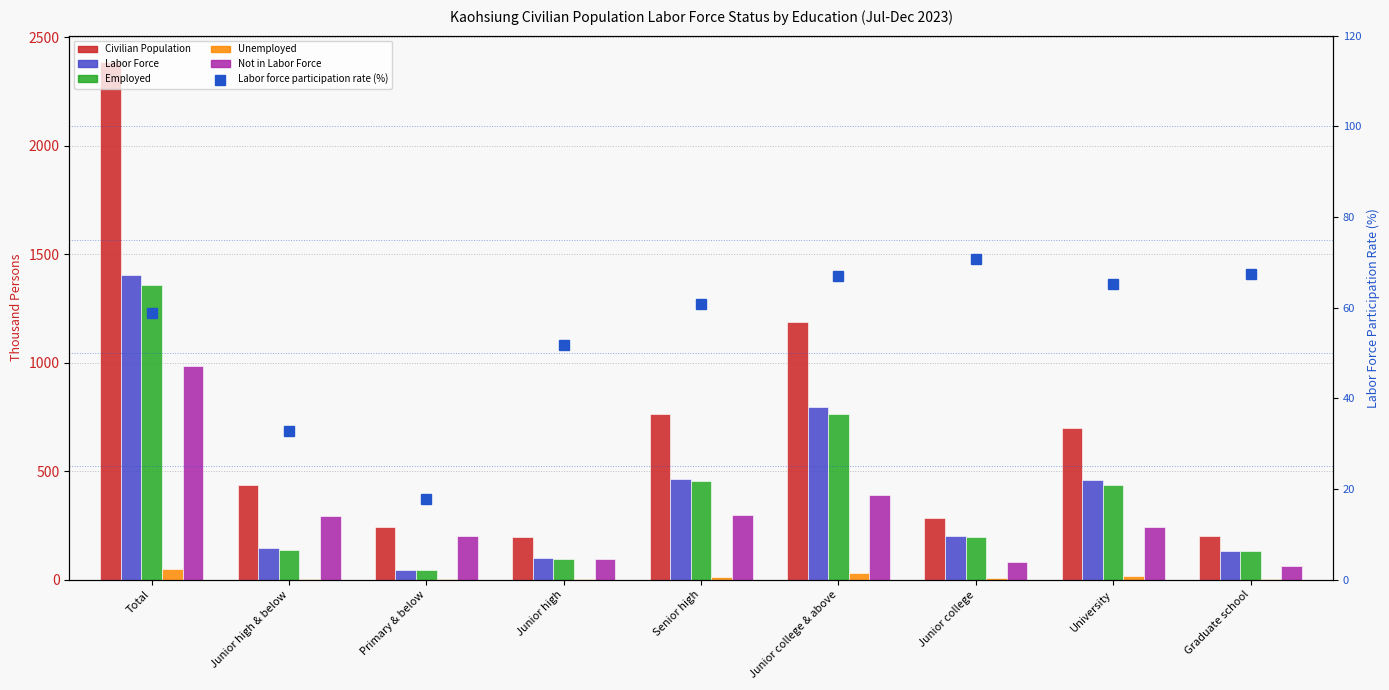

Does the chart contain stacked bars?

No